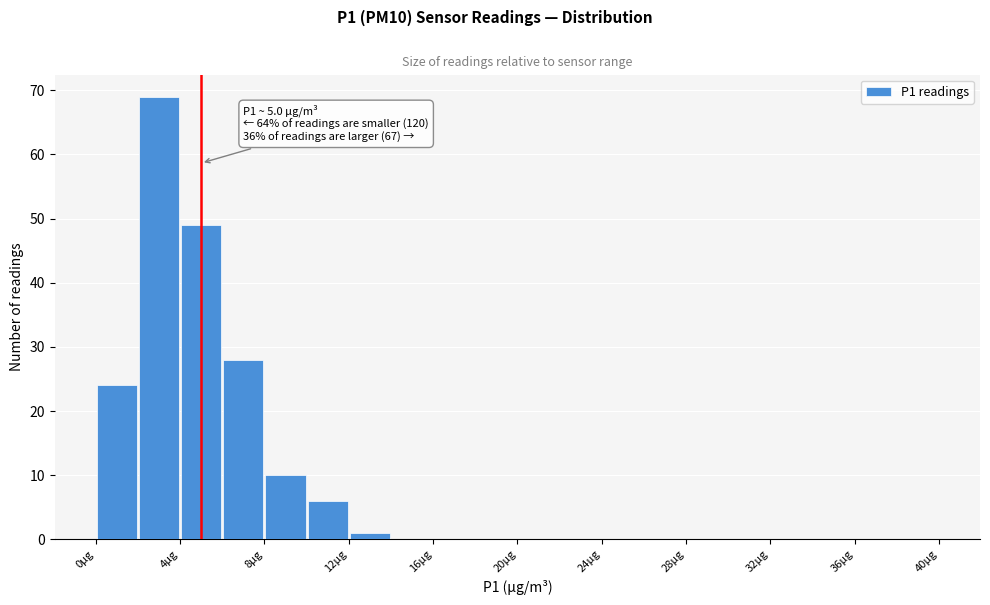

Which range on the x-axis has the tallest bar?

2 to 4